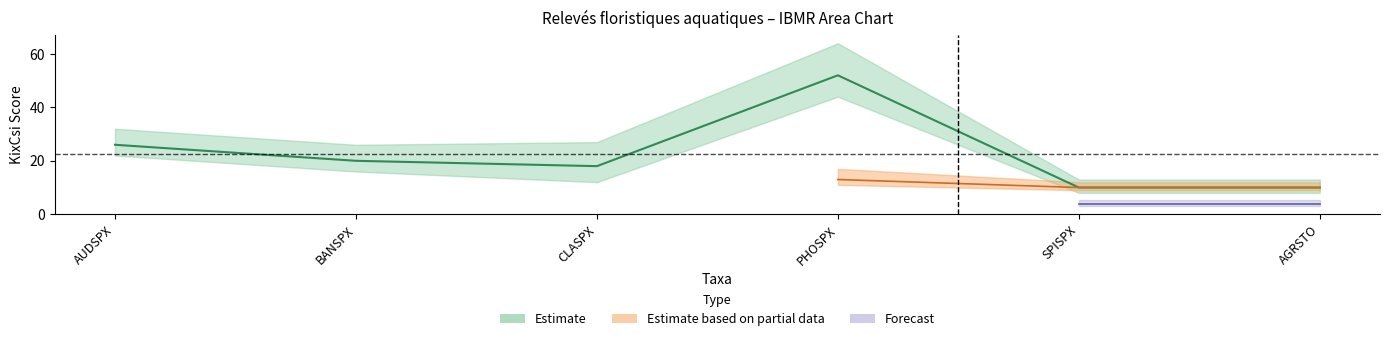

What is the total value across all series at SPISPX?

21